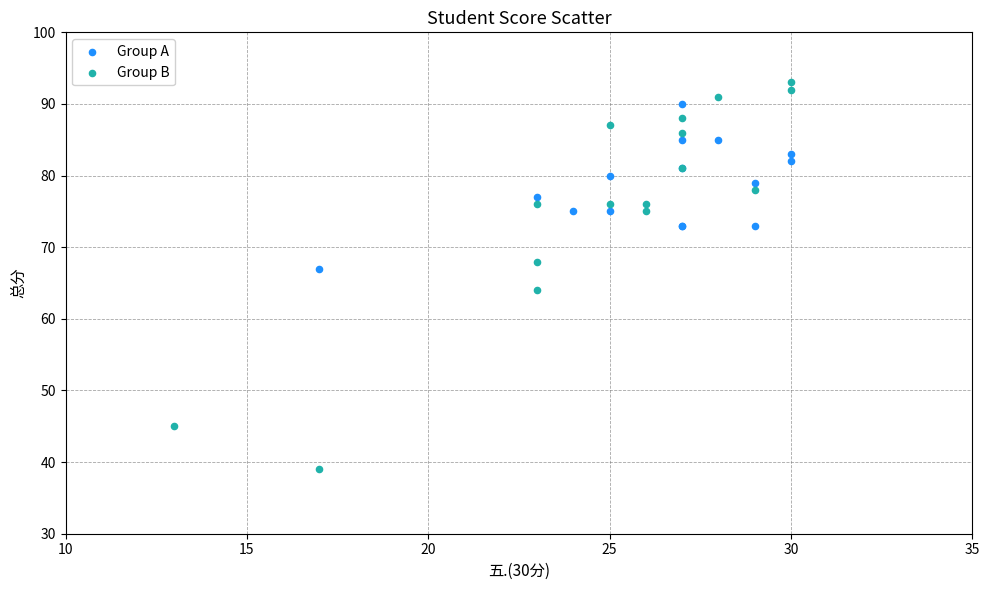

Which series reaches the minimum Y coordinate?

Group B